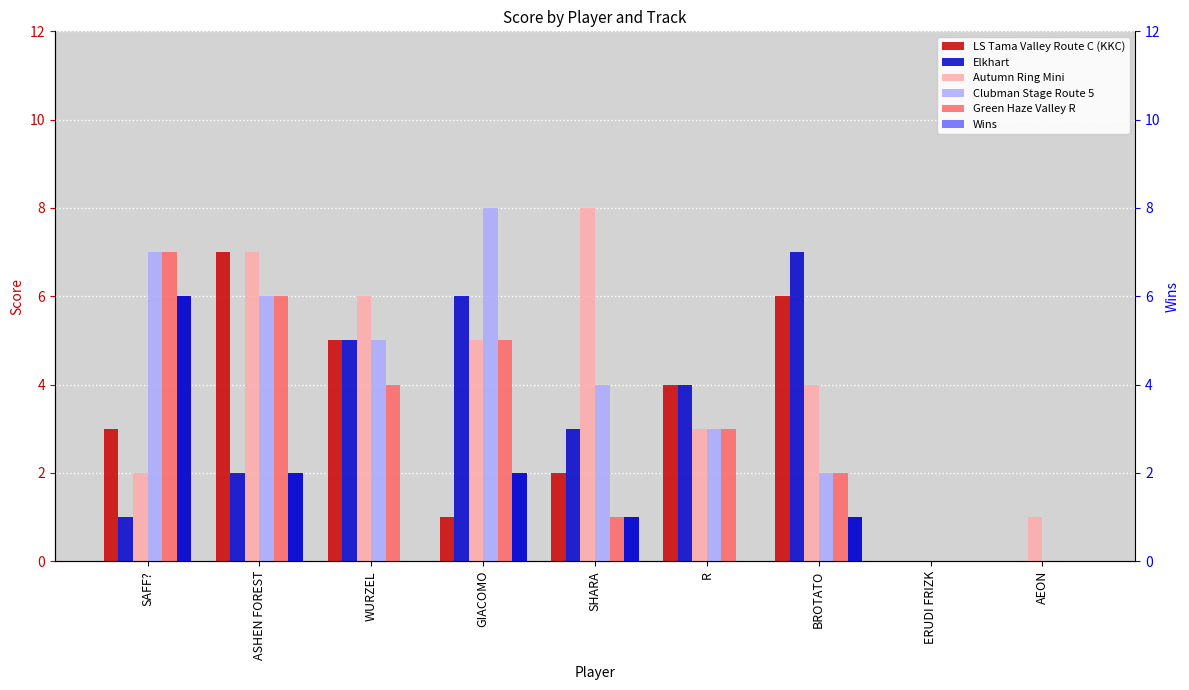

What is the sum of all Elkhart values?

28